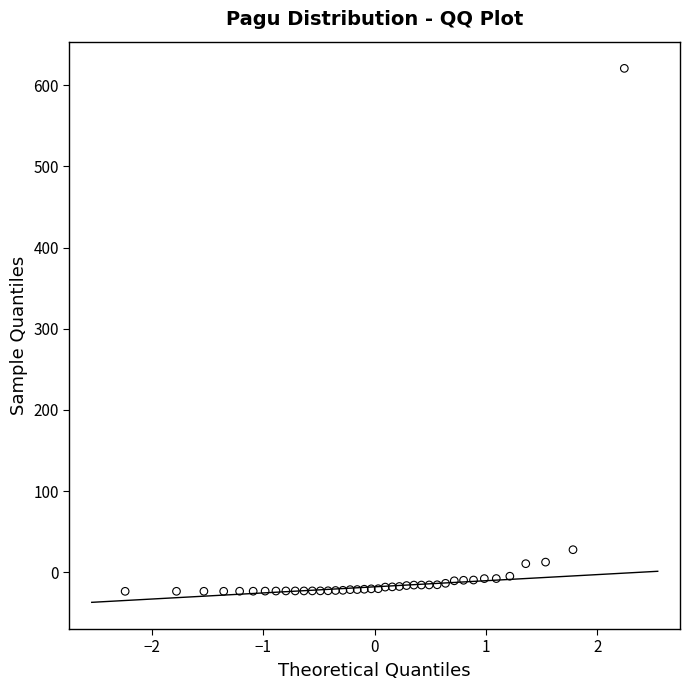

What Y value in the scatter plot is closest to 298?

27.8